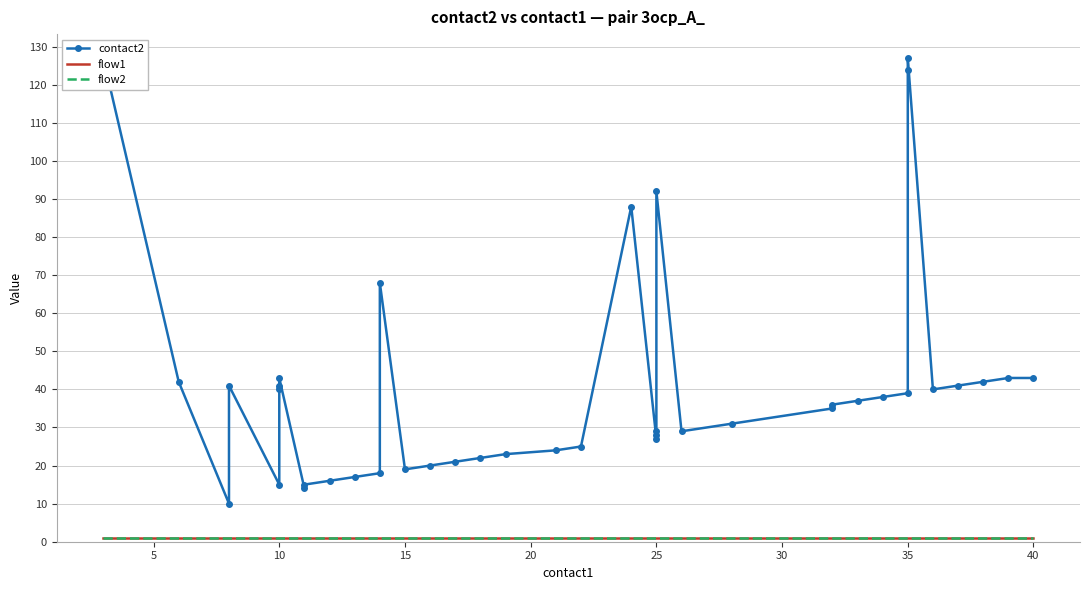

What is the minimum value for flow1?

1